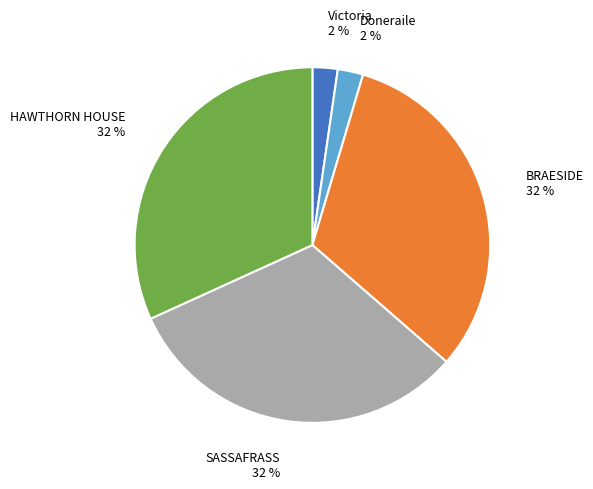

To the nearest percent, what percentage of the pie is Victoria?

2%